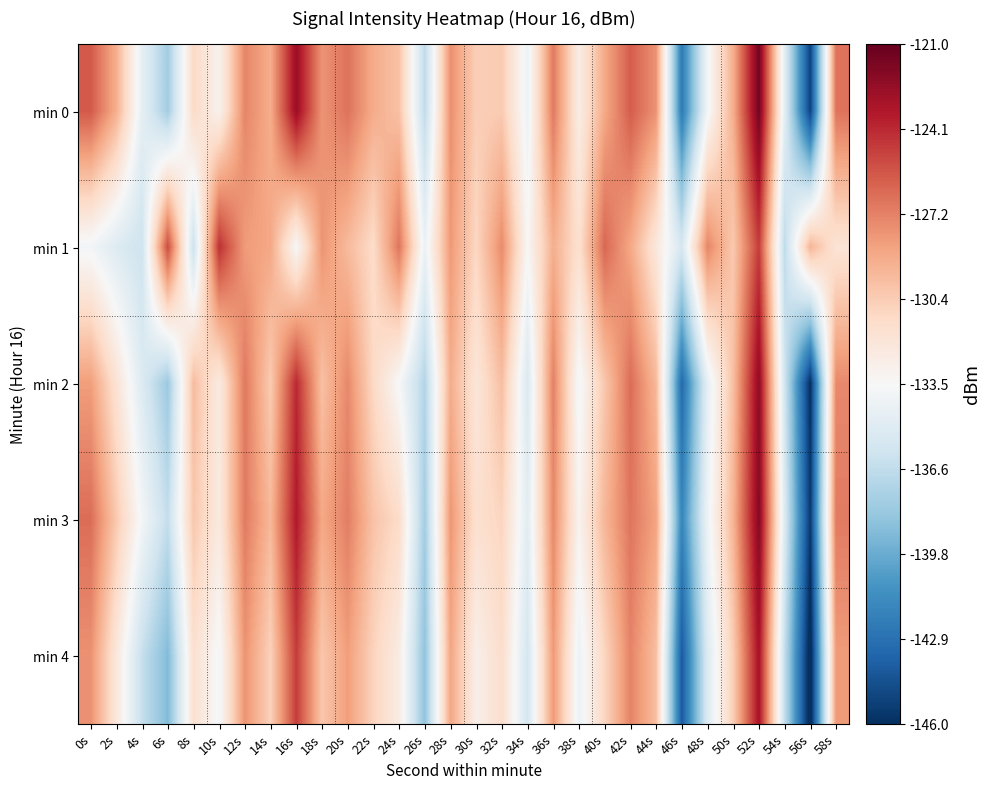

Rank the series by their maximum value, from highest to lowest.

min 0, min 3, min 2, min 4, min 1